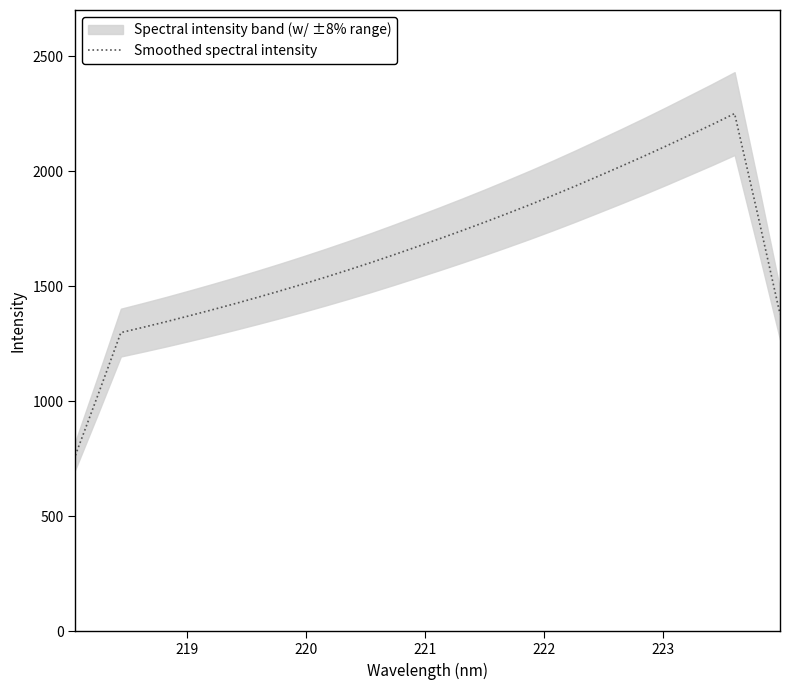

What is the difference between the maximum and minimum values?

1485.5